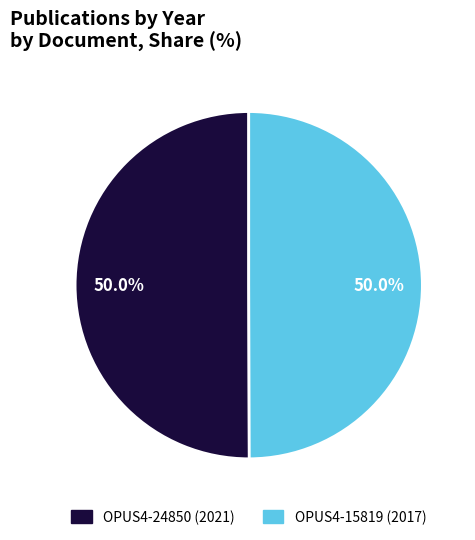

What is the ratio of the value at OPUS4-15819 to the value at OPUS4-24850?

1.0